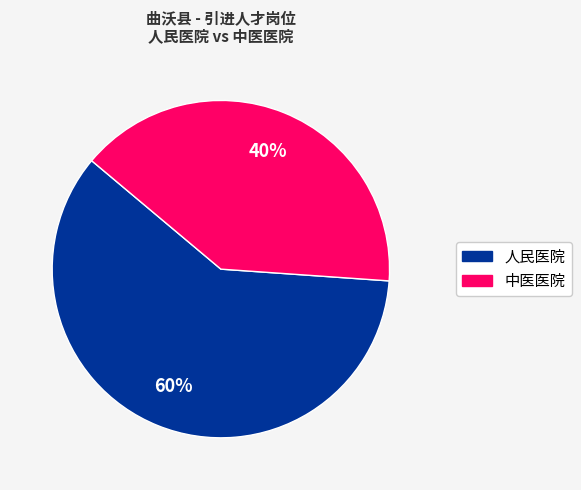

Which slice represents more than half of the pie?

人民医院